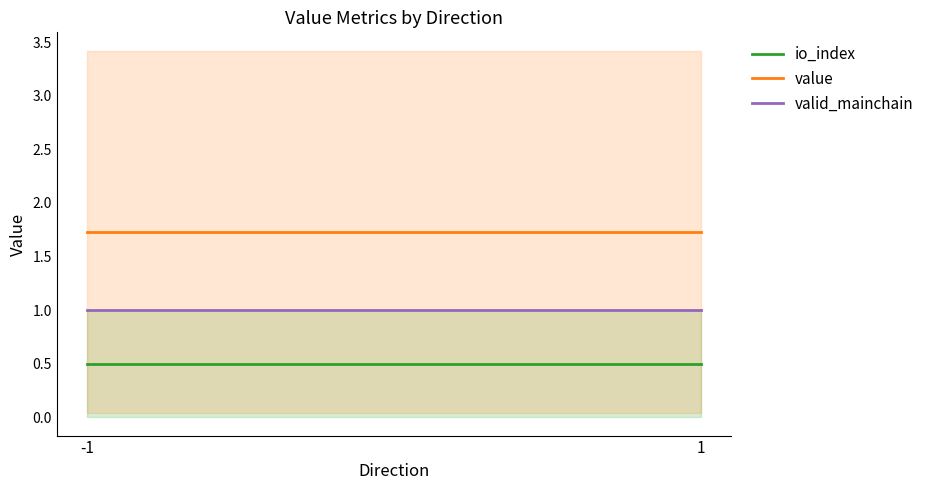

Count the number of data series in this chart.

3